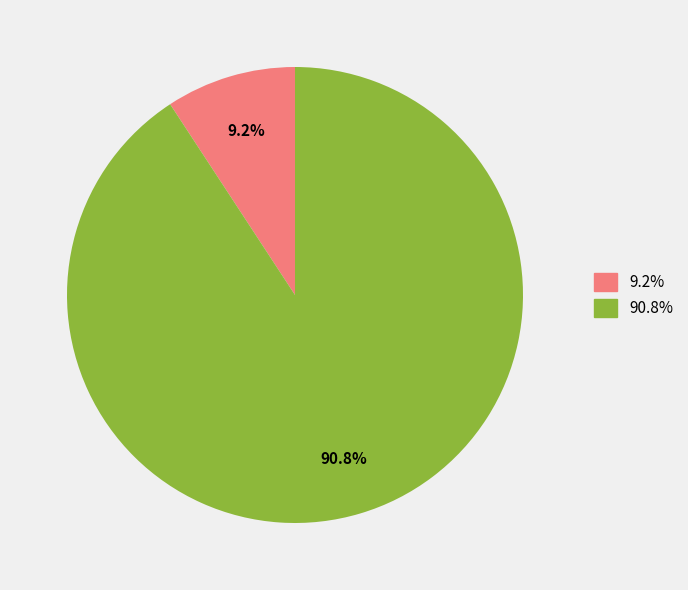

Does any single category account for the majority?

Yes